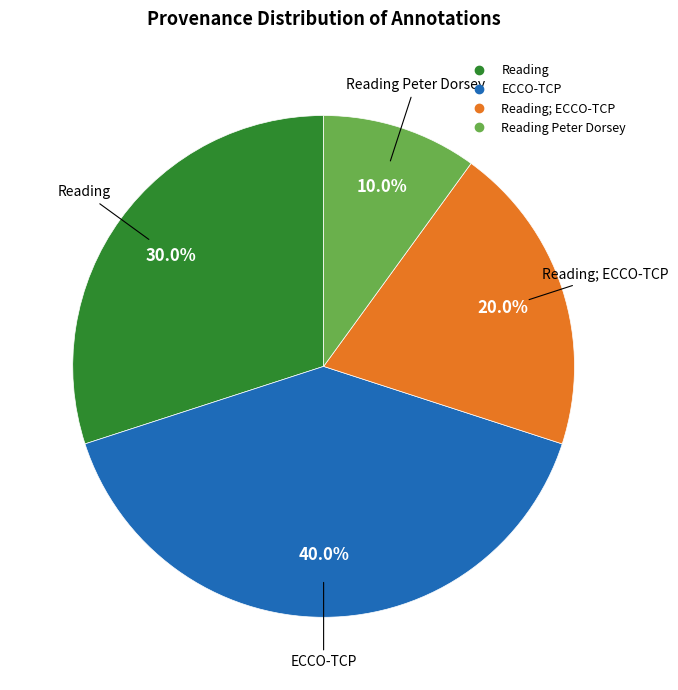

Does any single category account for the majority?

No